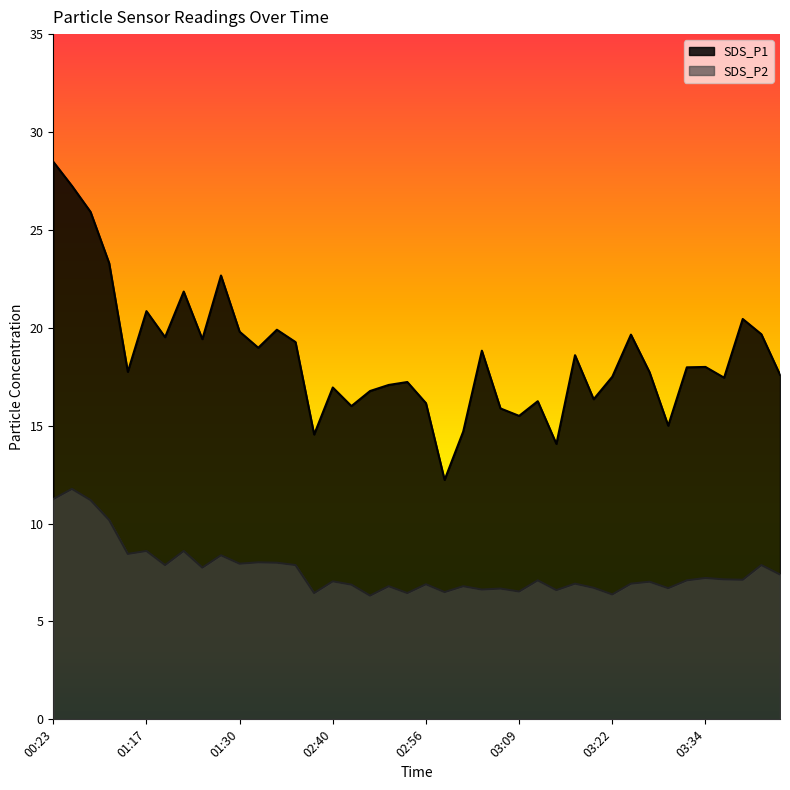

Where does the SDS_P1 series first go above 17?

00:23